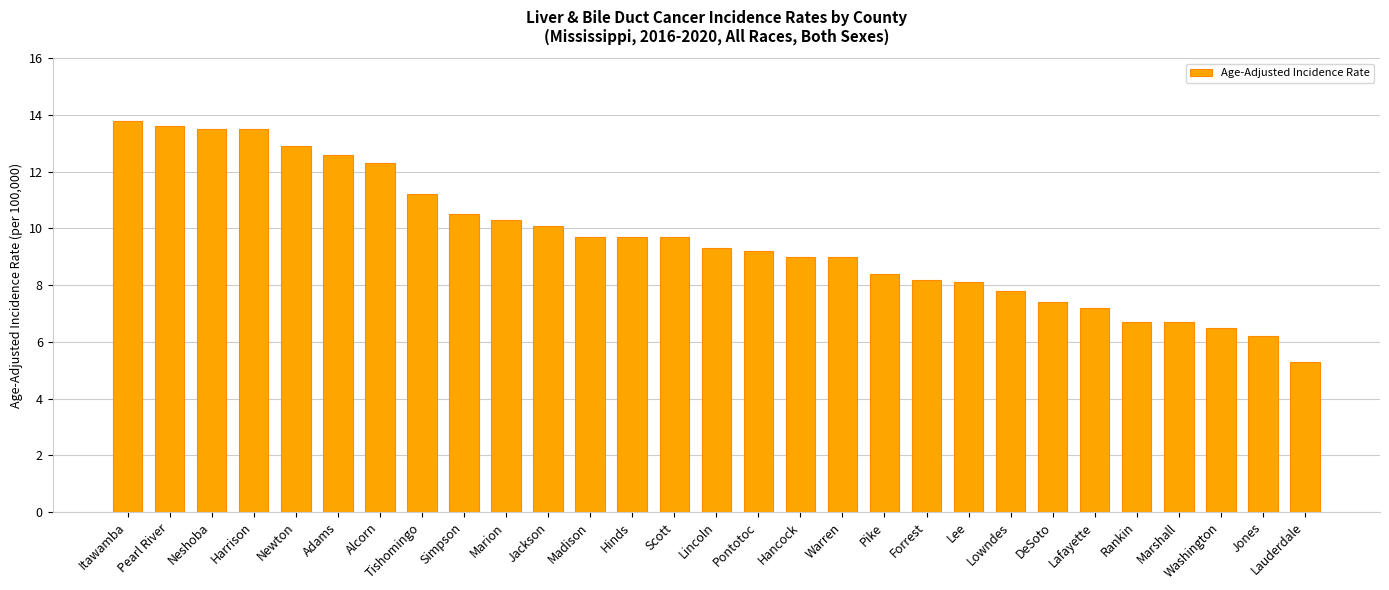

What is the sum of the values at Newton and Jones?

19.1